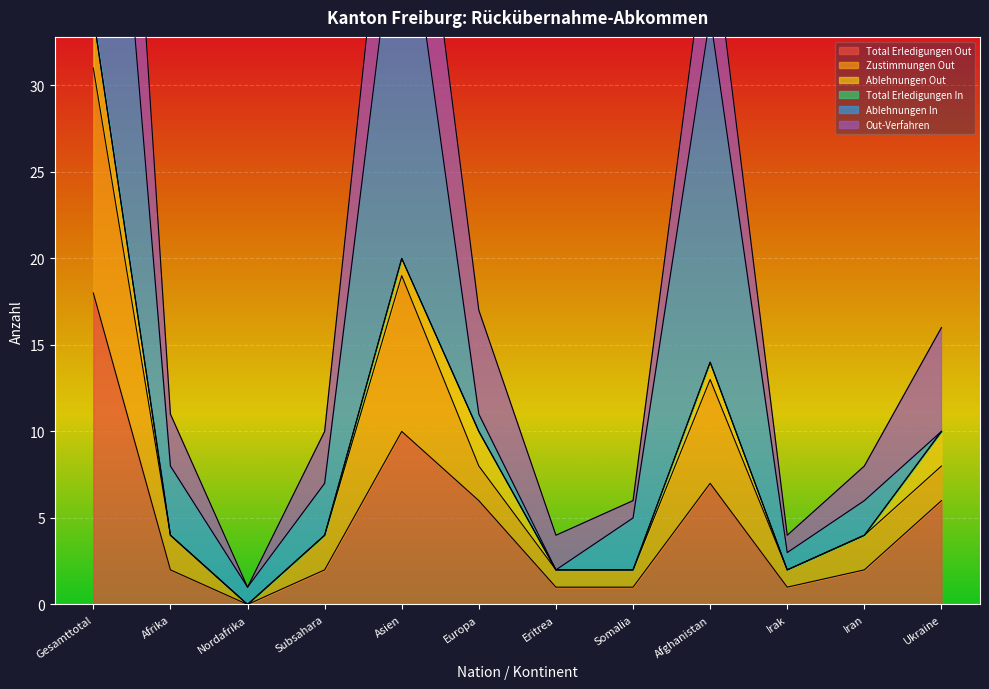

What is the total value across all series at Eritrea?

5